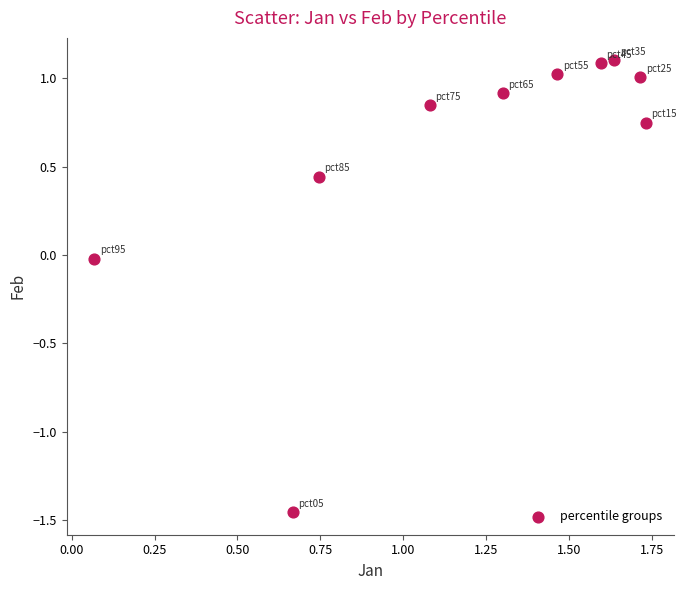

What is the average Y value?

0.6